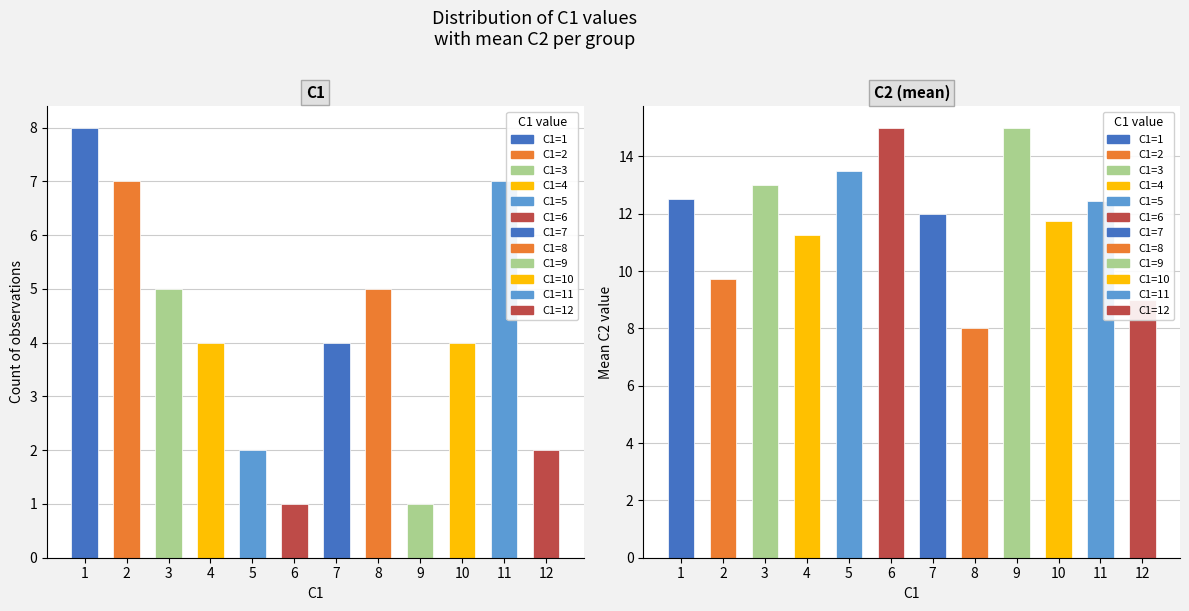

Is the value of Mean C2 at 11 greater than the value of Count at 6?

Yes